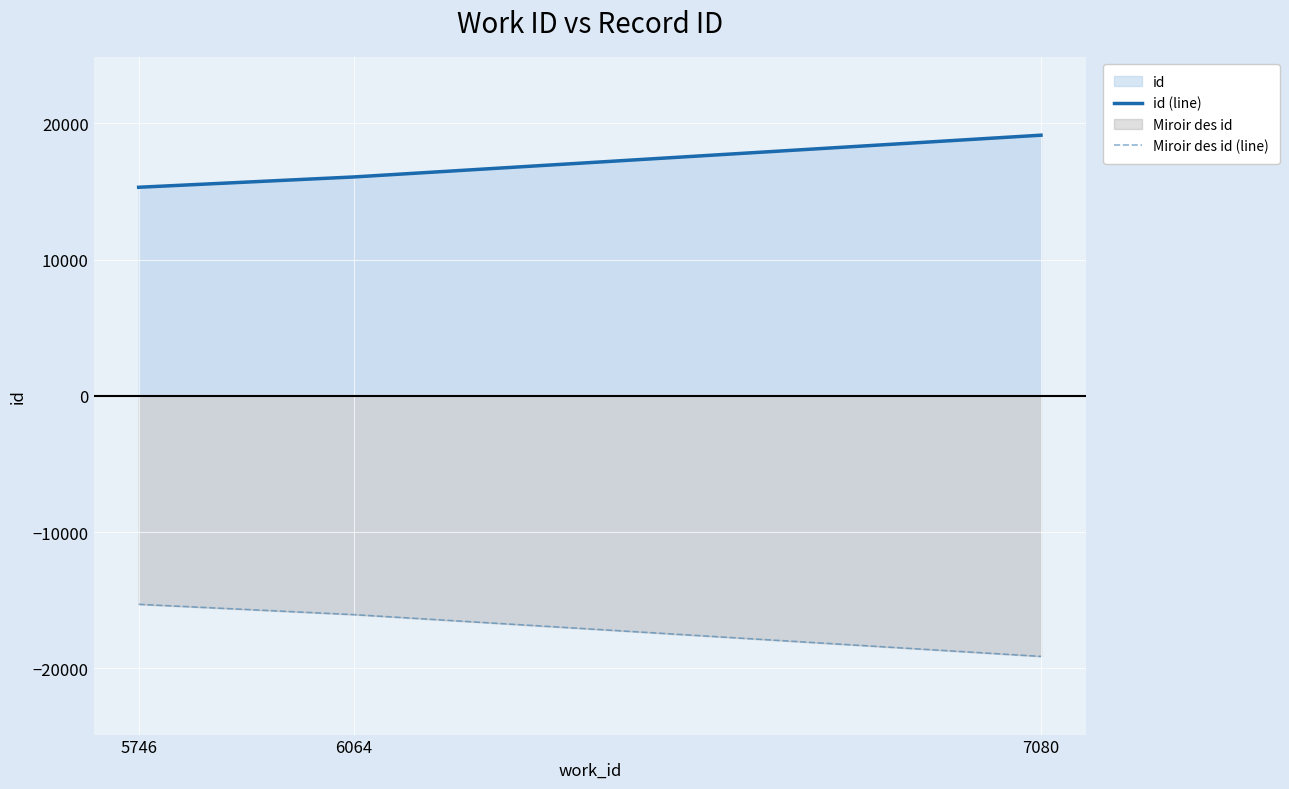

What value does the Miroir des id (line) series have at 5746, to the nearest 100?

-15300